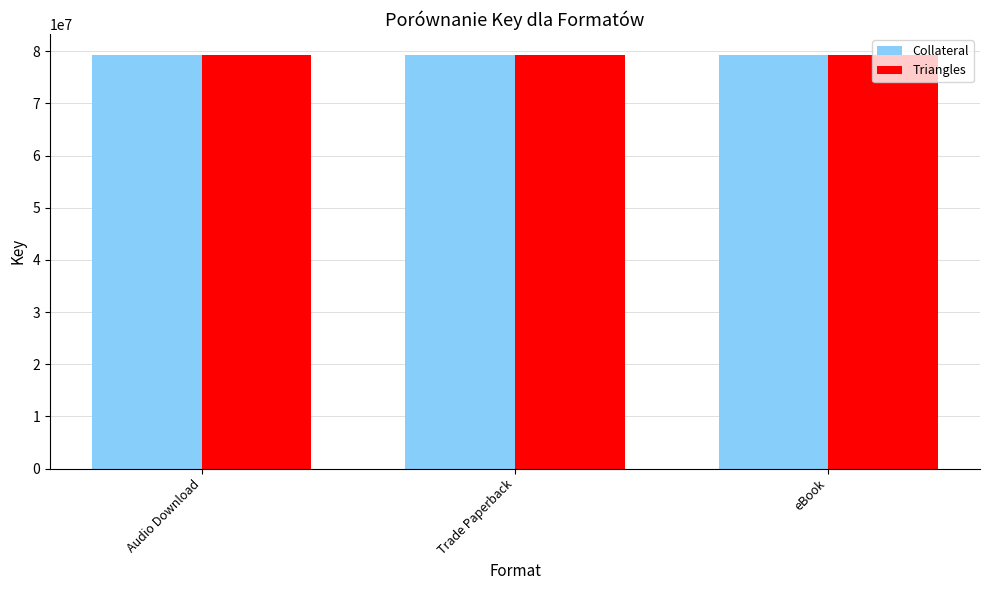

The Collateral series shows 79350662 at Audio Download. True or false?

True